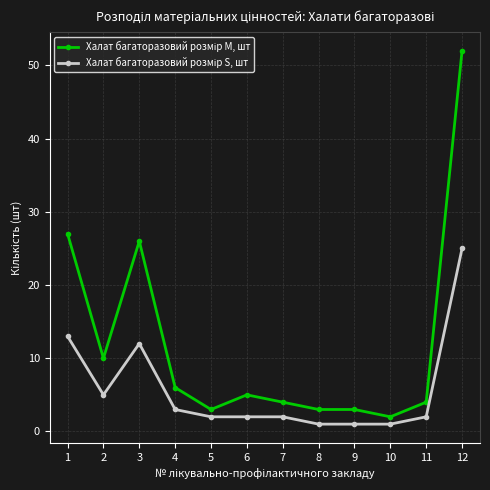

At which category is the sum across all series the highest?

12